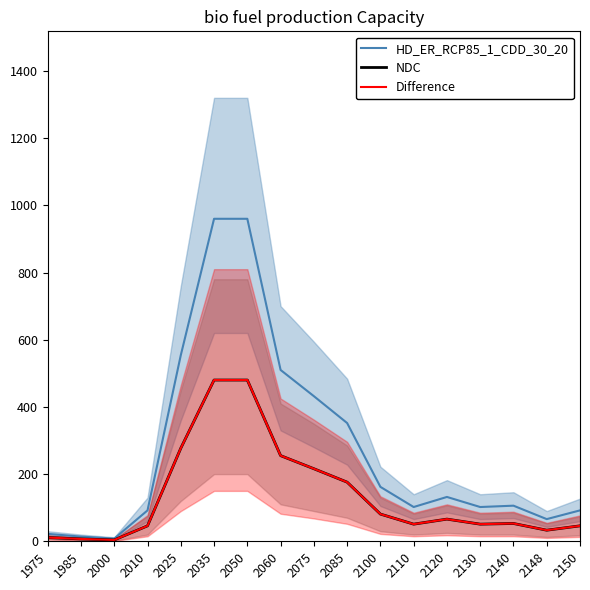

How many lines are shown in the chart?

3